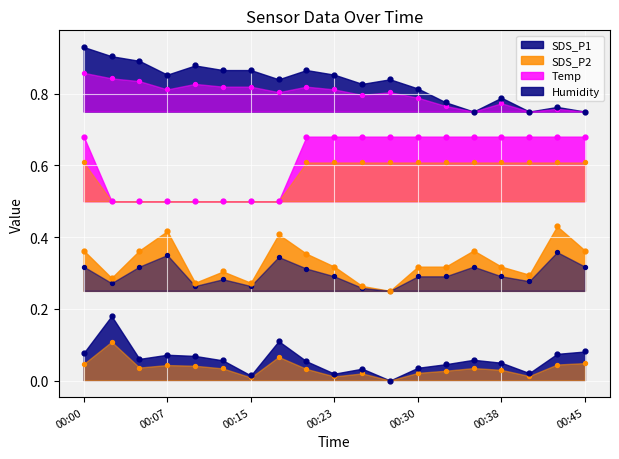

Which series has the largest total across all categories?

Humidity